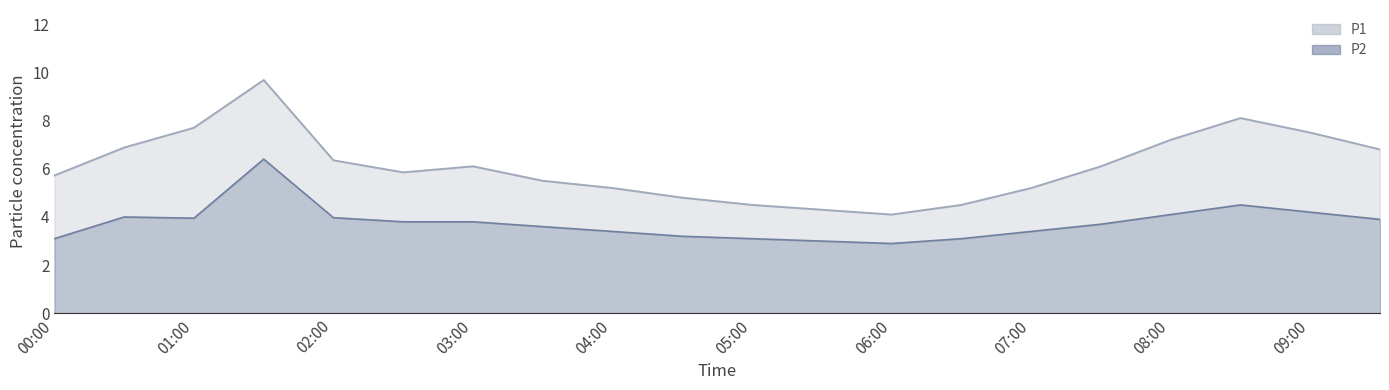

Which label corresponds to the smallest value in the chart?

06:00